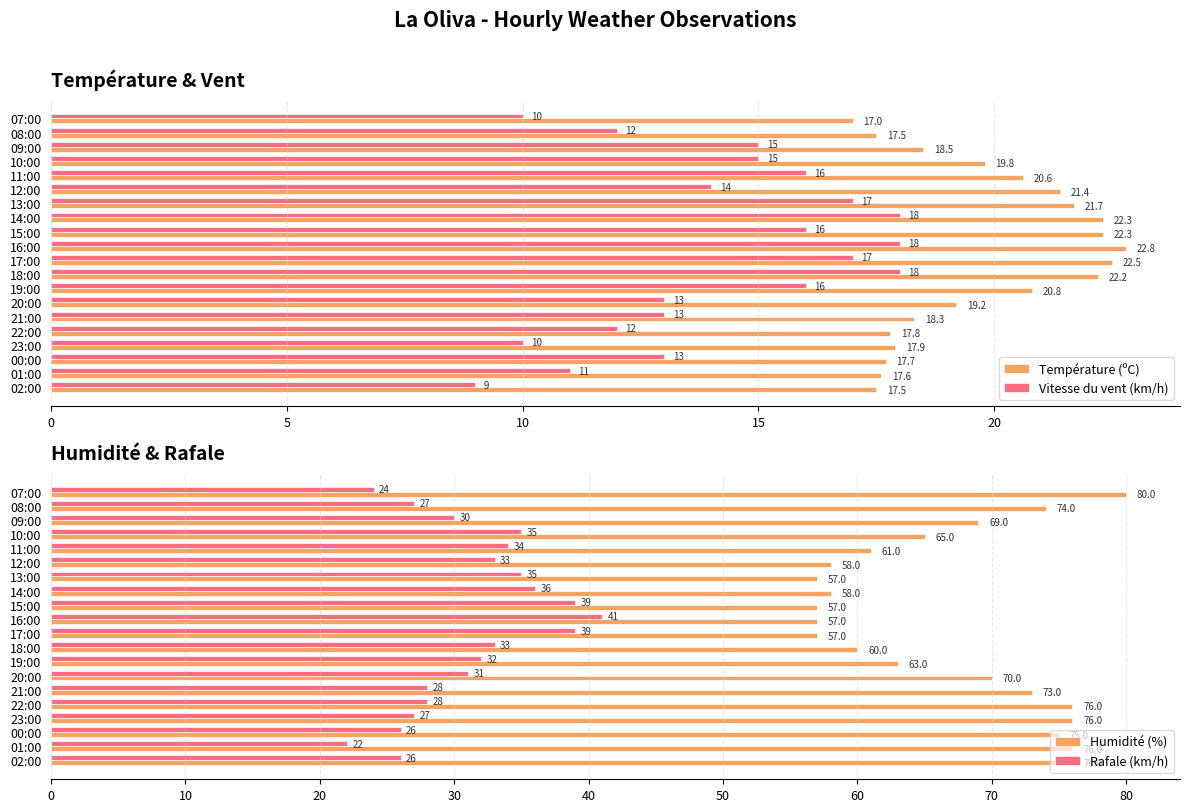

Where is Température (ºC) nearest to the value 19?

20:00